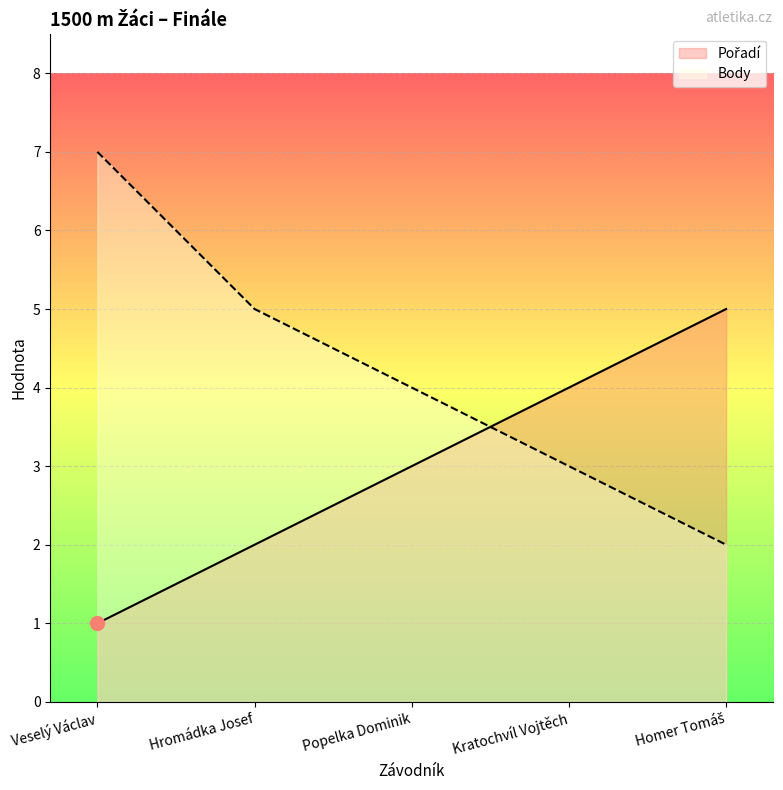

Which series has the largest total across all categories?

Body